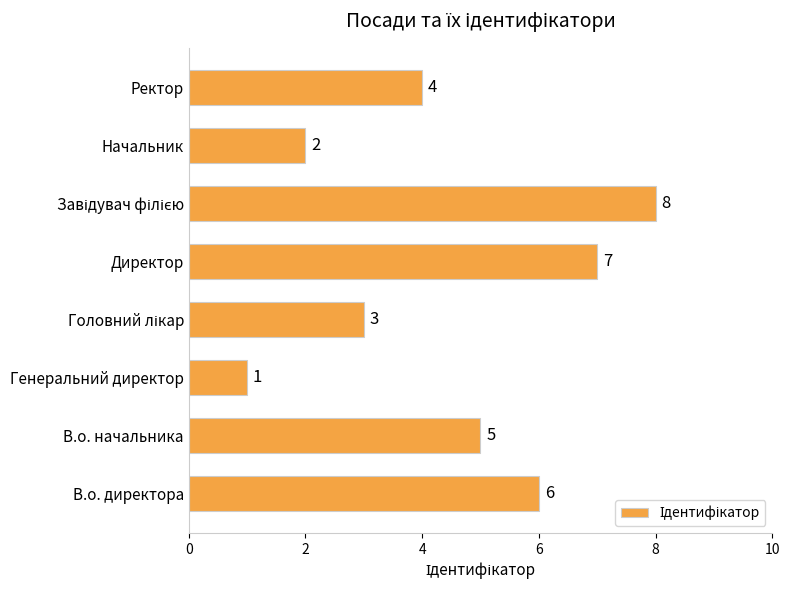

The value at Ректор is 4. True or false?

True